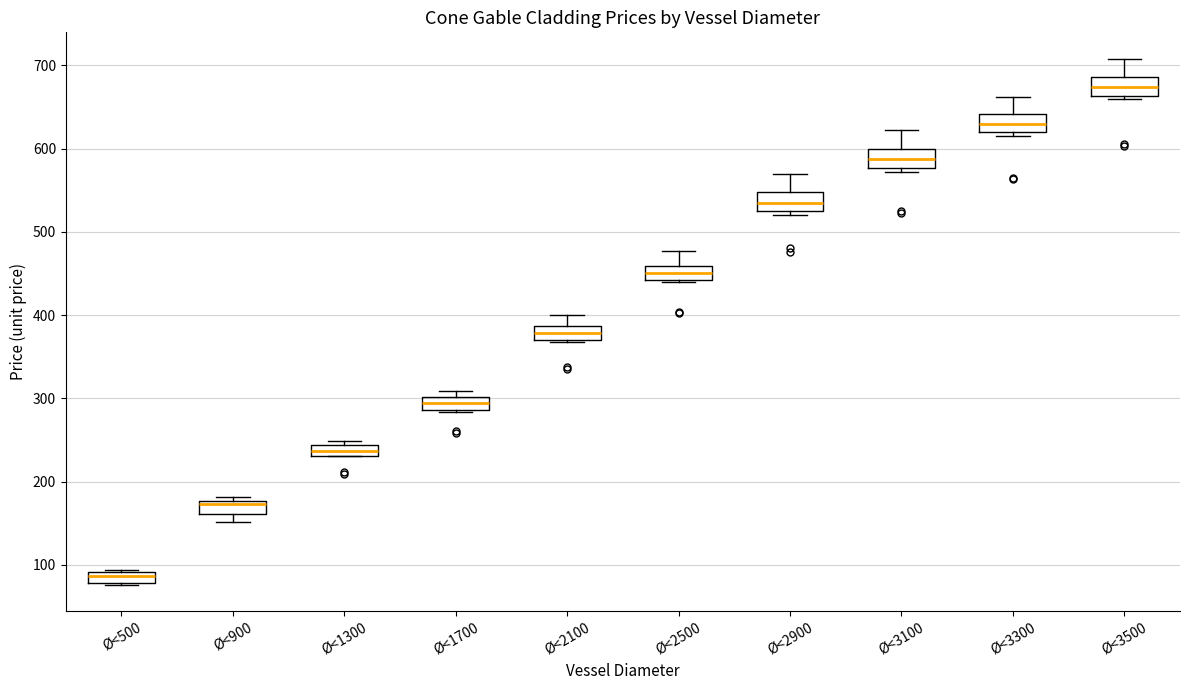

Where is the upper edge of the box for Ø<2900 on the y-axis? The values are not printed on the chart, so give them approximately, as read against the axis.

550